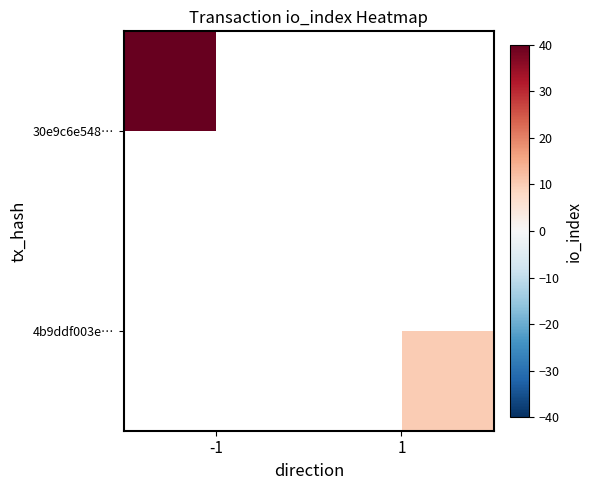

List the series in order of their peak value, lowest first.

30e9c6e548…, 4b9ddf003e…